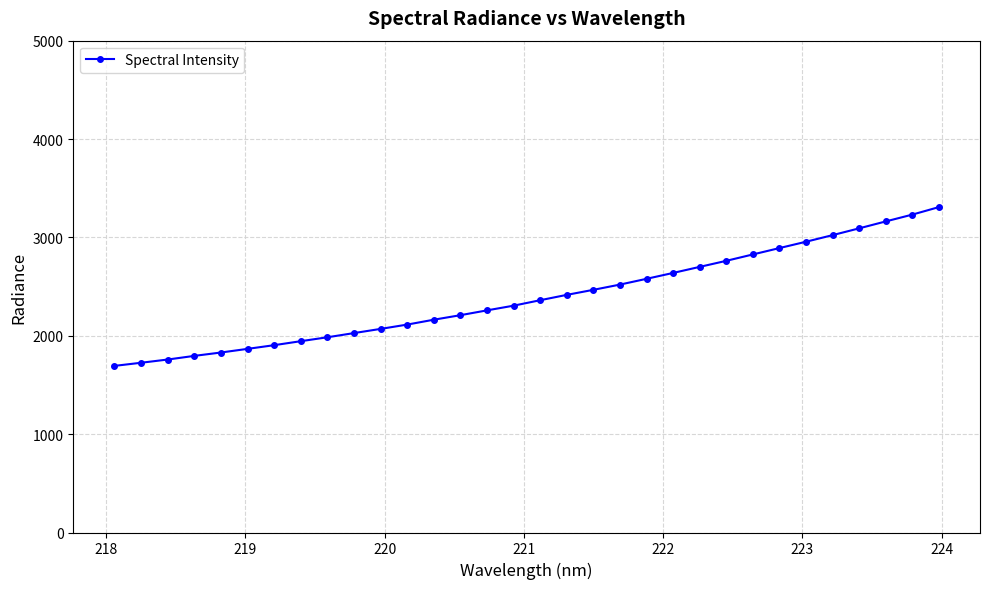

What is the smallest value displayed?

1693.9